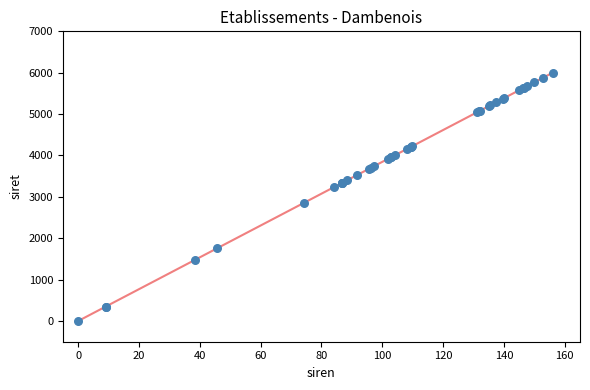

What Y value in the scatter plot is closest to 3000?

2850.5